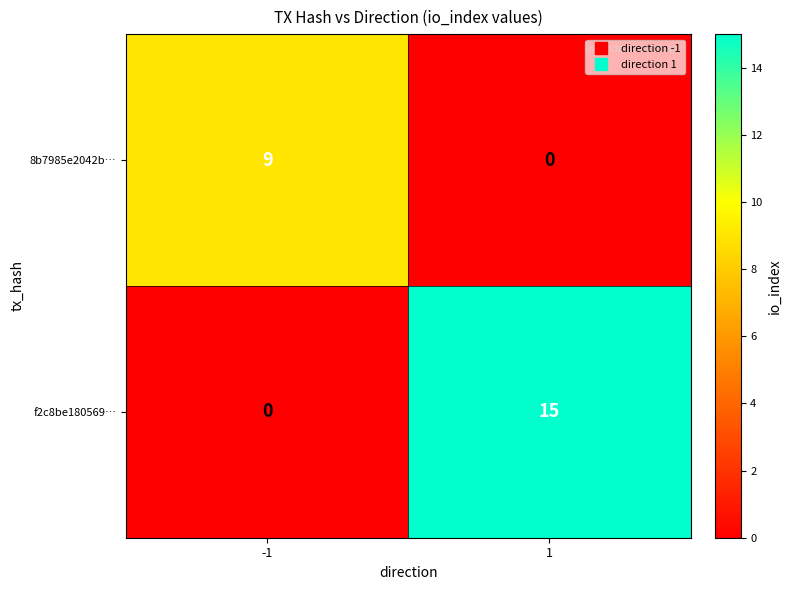

List the series in order of their peak value, highest first.

f2c8be180569…, 8b7985e2042b…